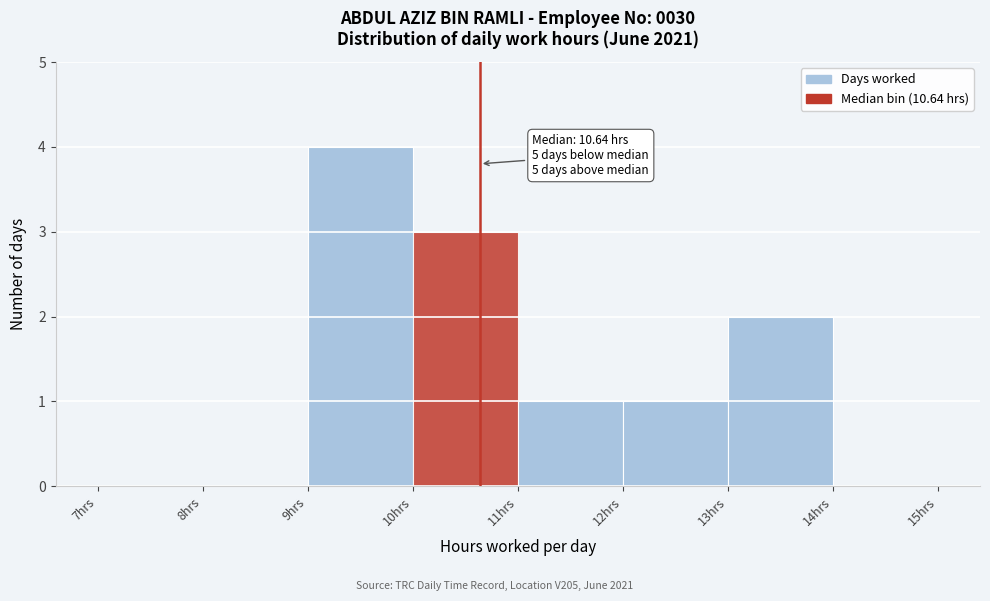

Which range on the x-axis has the tallest bar?

9 to 10